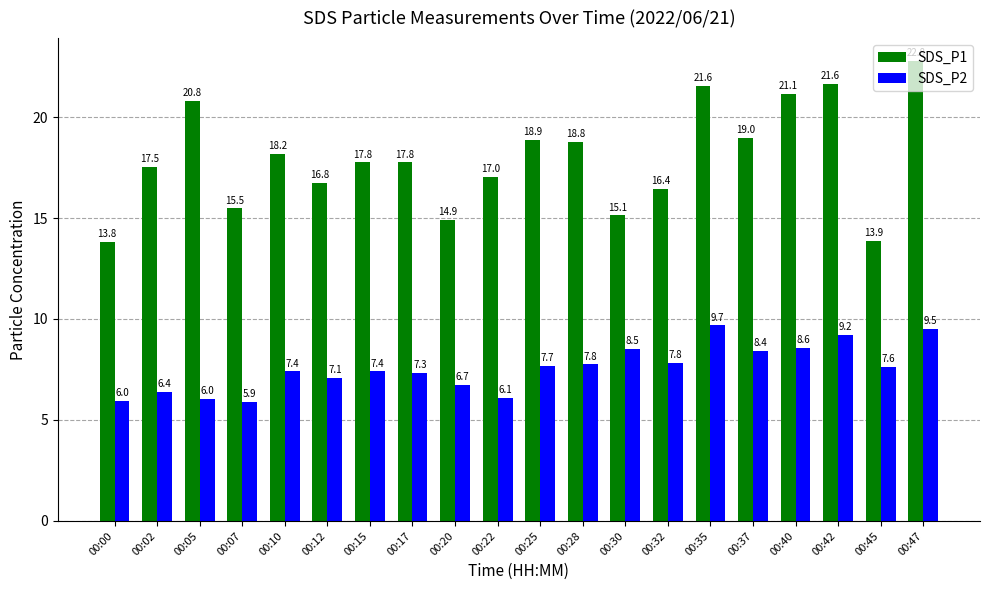

At which category is the sum across all series the highest?

00:47